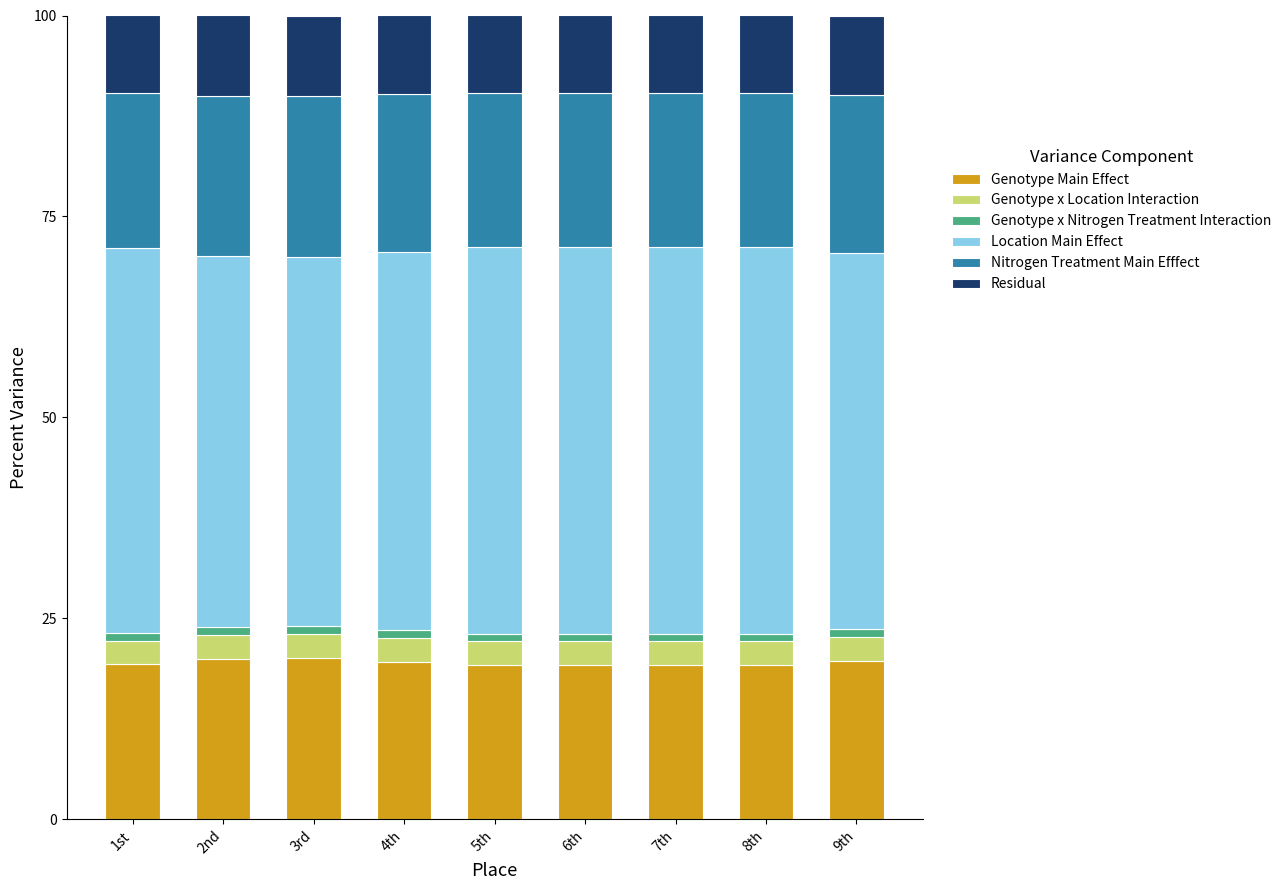

What is the highest value of the Genotype Main Effect series?

20.1